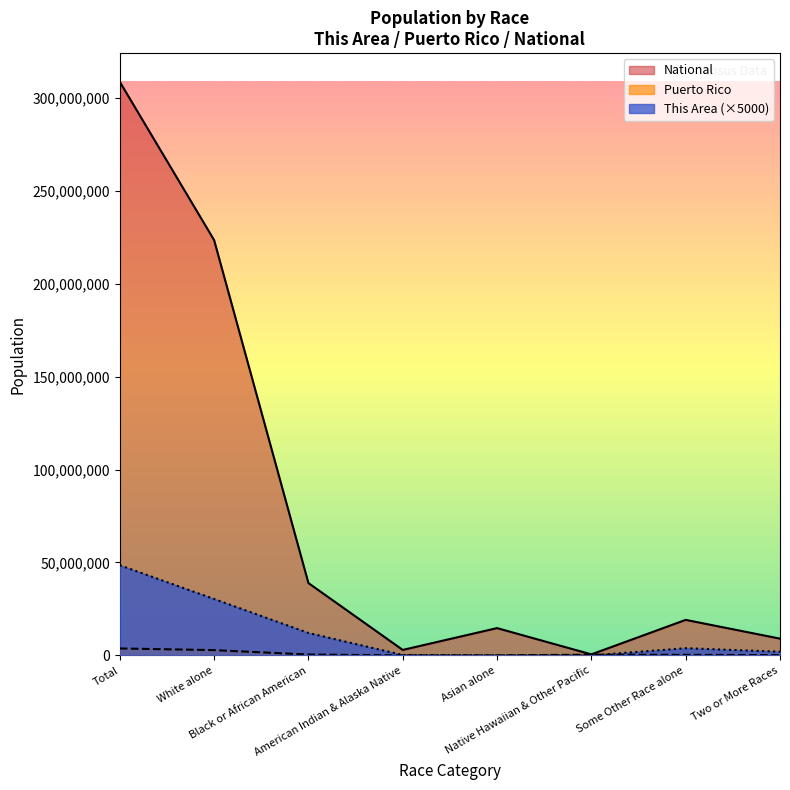

Which series changed the most between Black or African American and Asian alone?

National